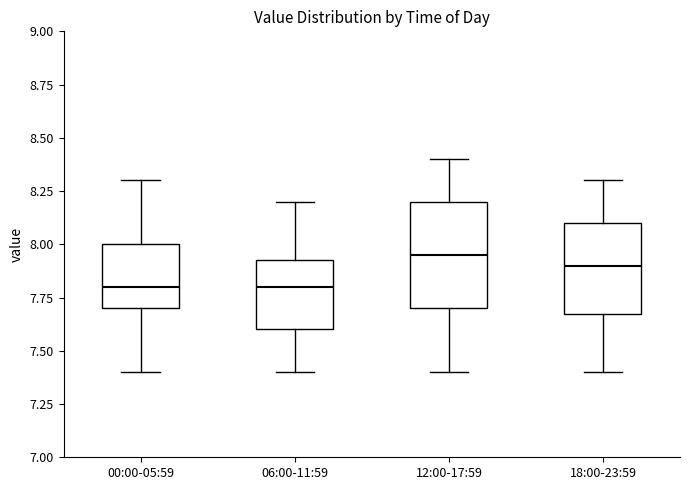

Reading left to right, read every box against the y-axis: the position of its median line, the range the box covers, and the ends of its whiskers. The values are not printed on the chart, so give them approximately, as read against the axis.

00:00-05:59: median 7.80, box 7.70 to 8.00, whiskers 7.40 to 8.30
06:00-11:59: median 7.80, box 7.60 to 7.95, whiskers 7.40 to 8.20
12:00-17:59: median 7.95, box 7.70 to 8.20, whiskers 7.40 to 8.40
18:00-23:59: median 7.90, box 7.70 to 8.10, whiskers 7.40 to 8.30